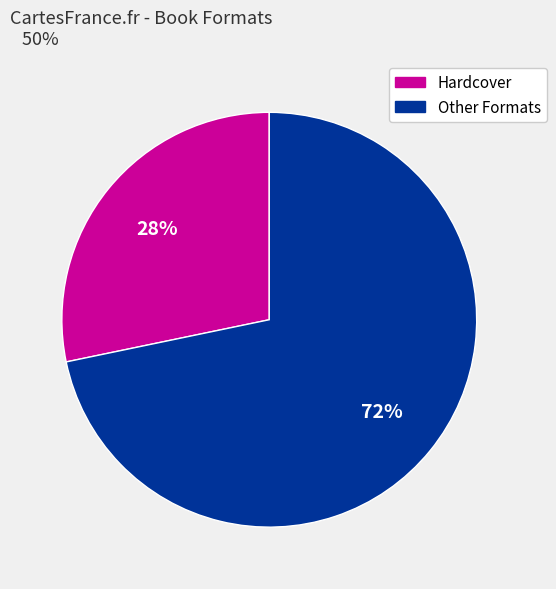

Does any single category account for the majority?

Yes